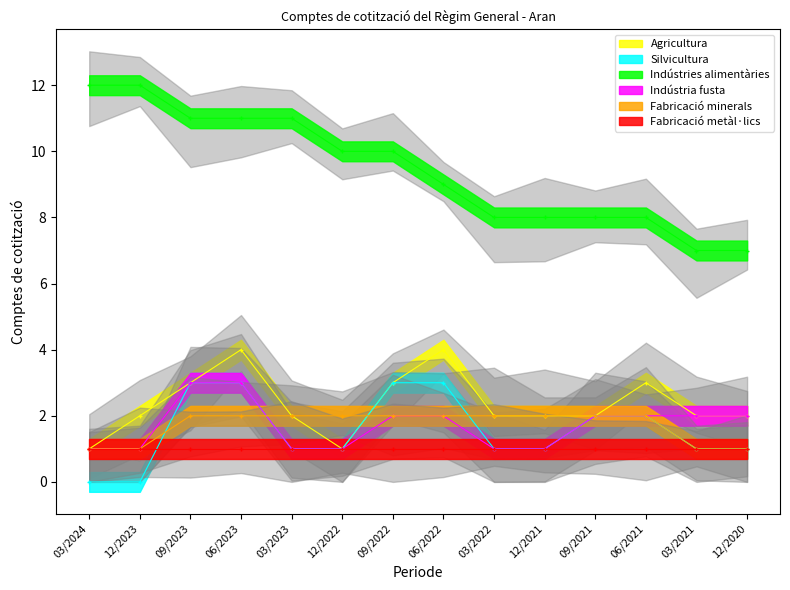

Where is Silvicultura nearest to the value 1?

03/2023